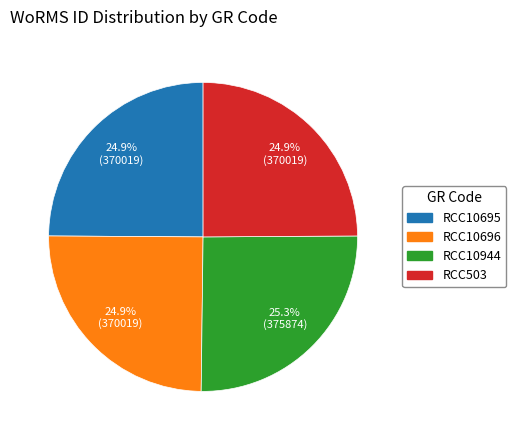

Approximately how many times larger is the value at RCC10944 compared to RCC10696?

1.0